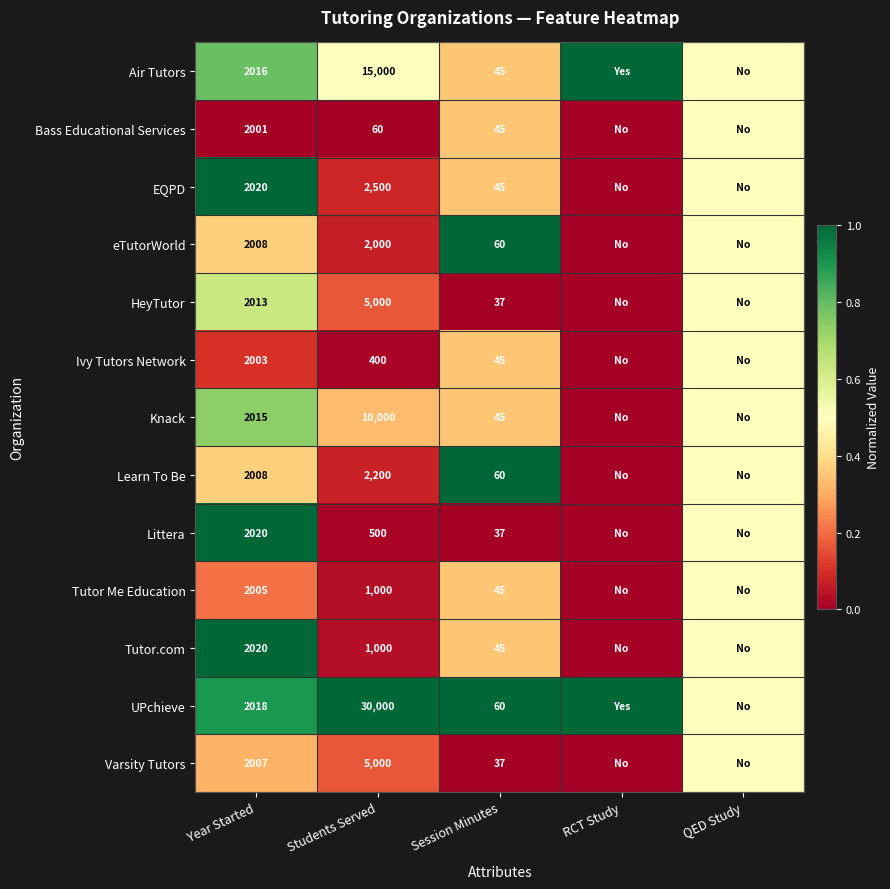

What is the spread (max minus min) of values at Students Served?

29940.0